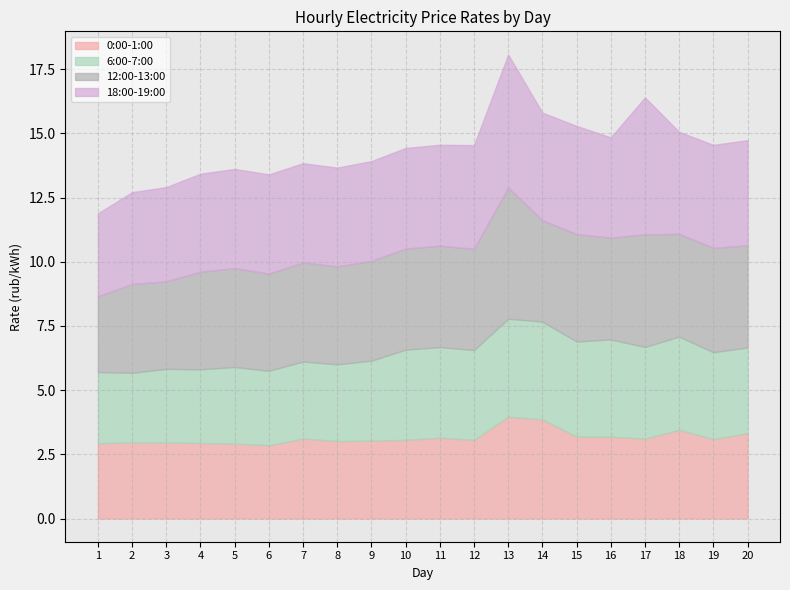

Which category has the highest value in the 12:00-13:00 series?

13